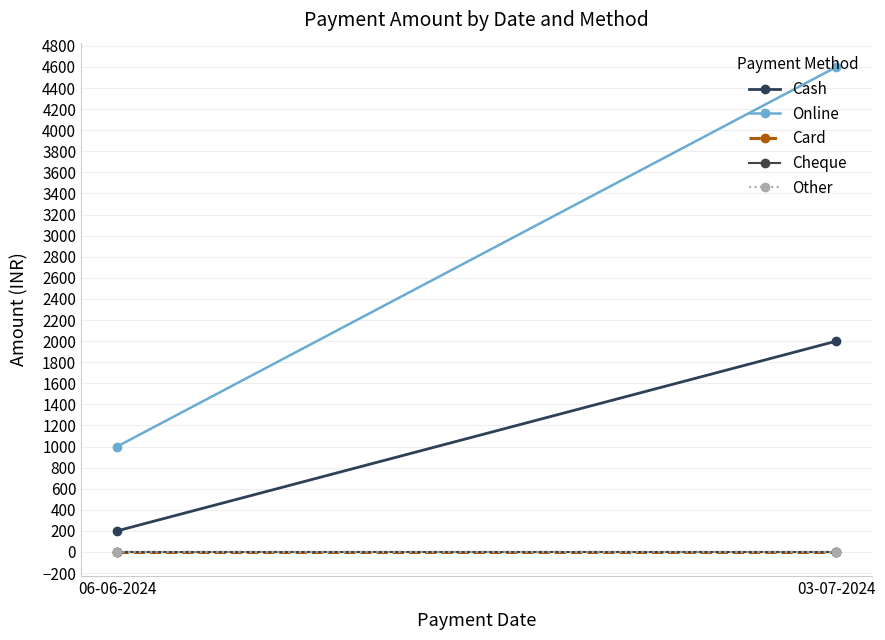

Where is Other nearest to the value 0?

06-06-2024